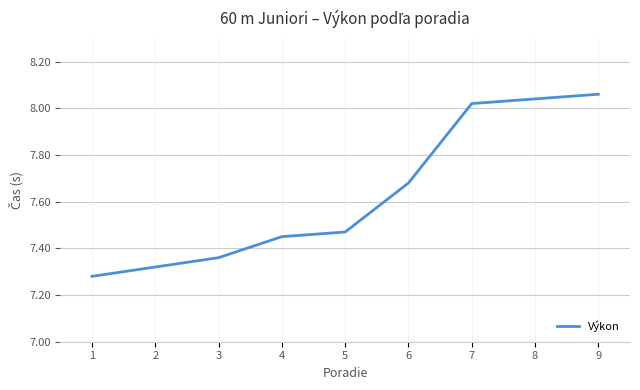

What is the difference between the maximum and minimum values?

0.8